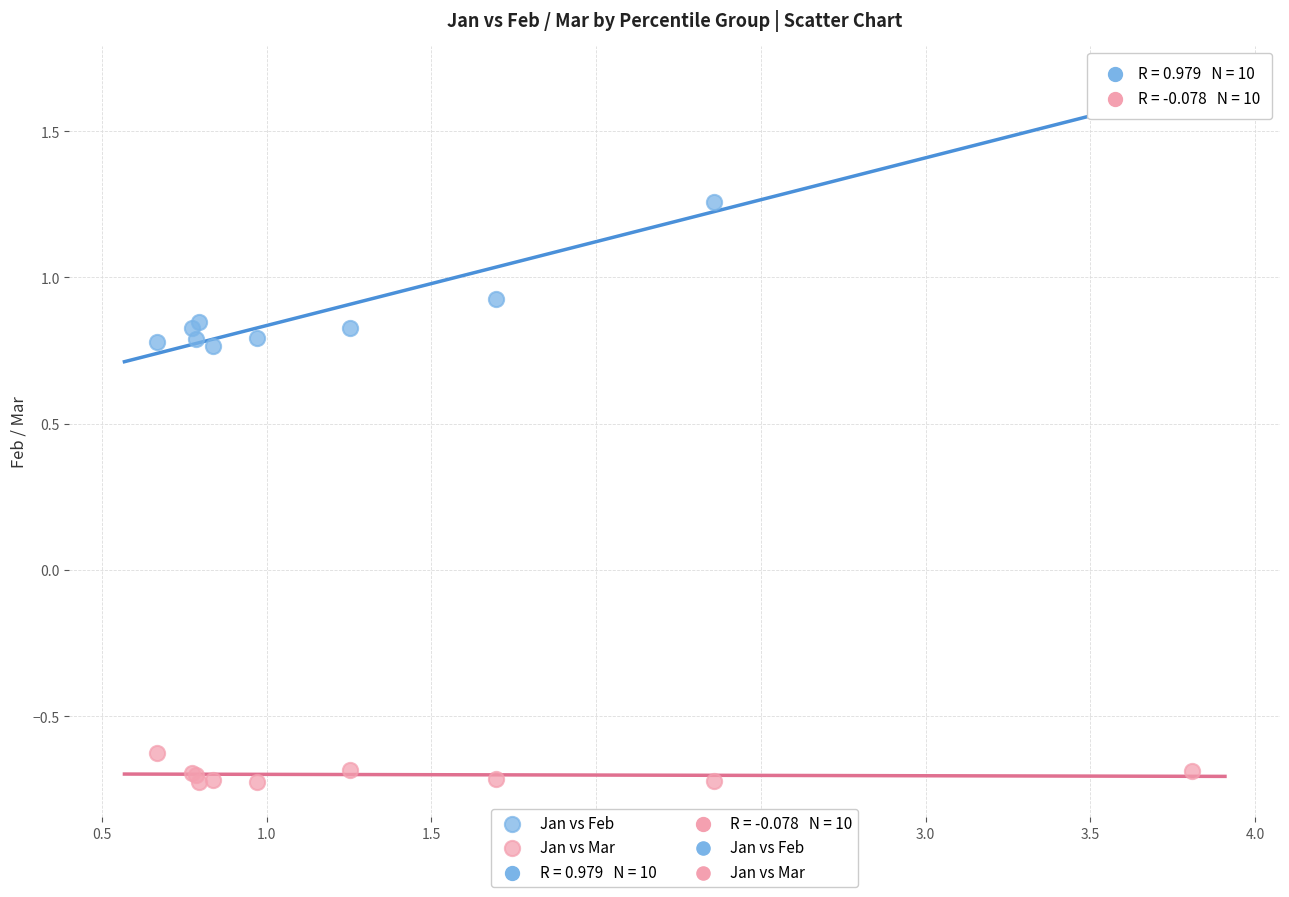

Which series contains the highest Y value?

Jan vs Feb